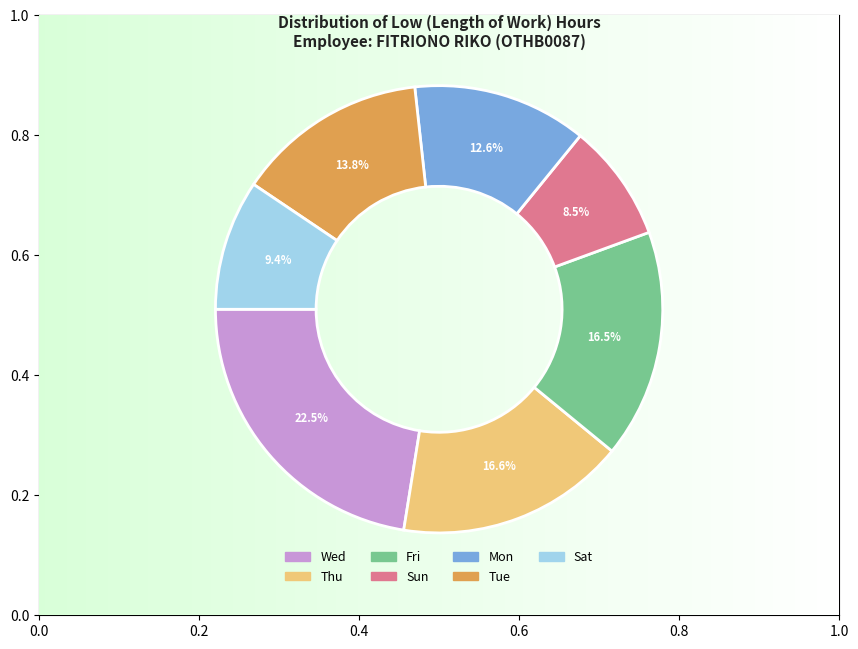

How many slices are in this pie chart?

7